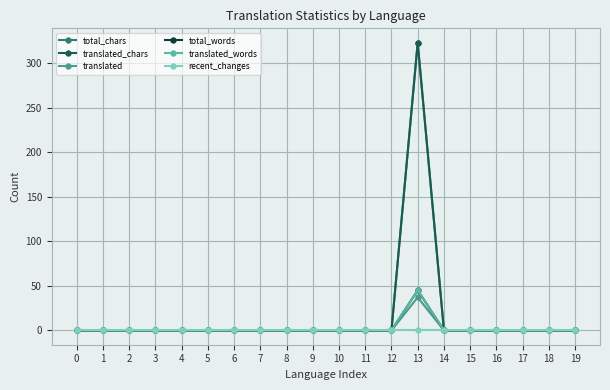

Is this an area chart (filled region under the line)?

No